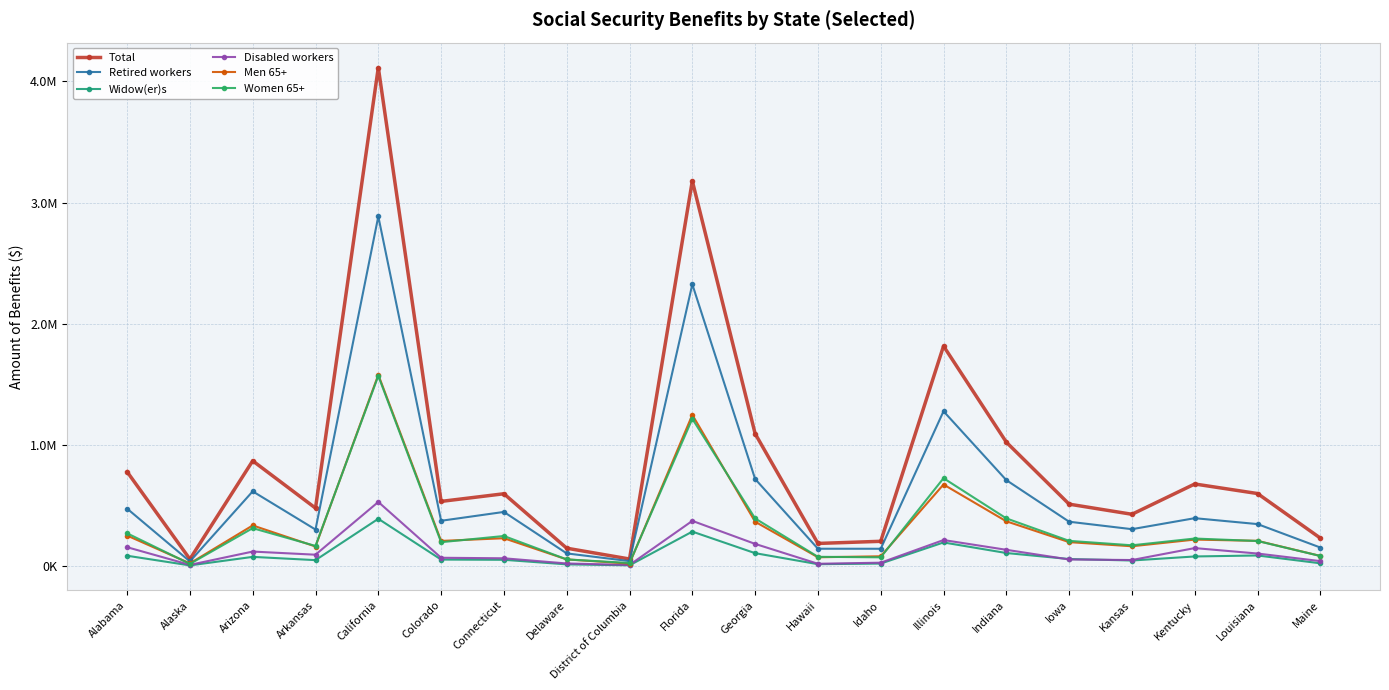

List the labels in order of Men 65+ value, largest first.

California, Florida, Illinois, Indiana, Georgia, Arizona, Alabama, Connecticut, Kentucky, Louisiana, Colorado, Iowa, Kansas, Arkansas, Maine, Idaho, Hawaii, Delaware, Alaska, District of Columbia